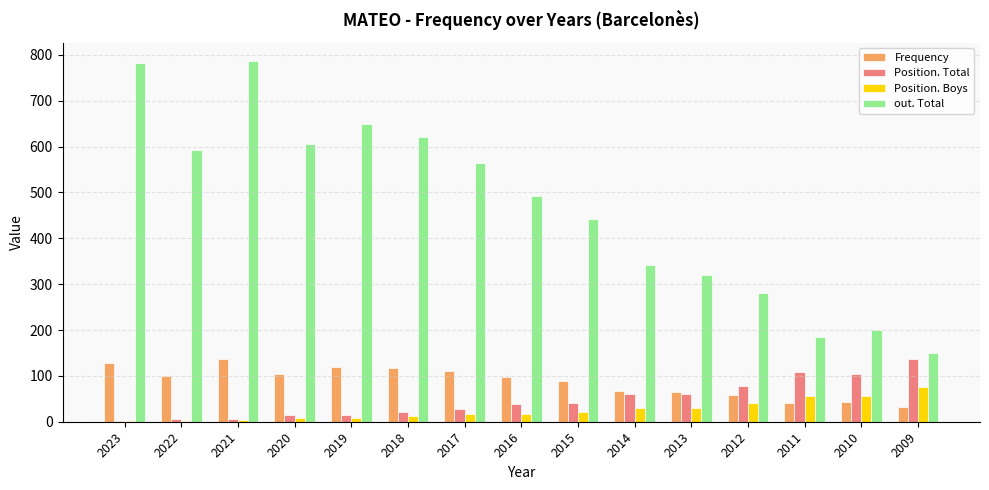

Count the number of categories in the chart.

15